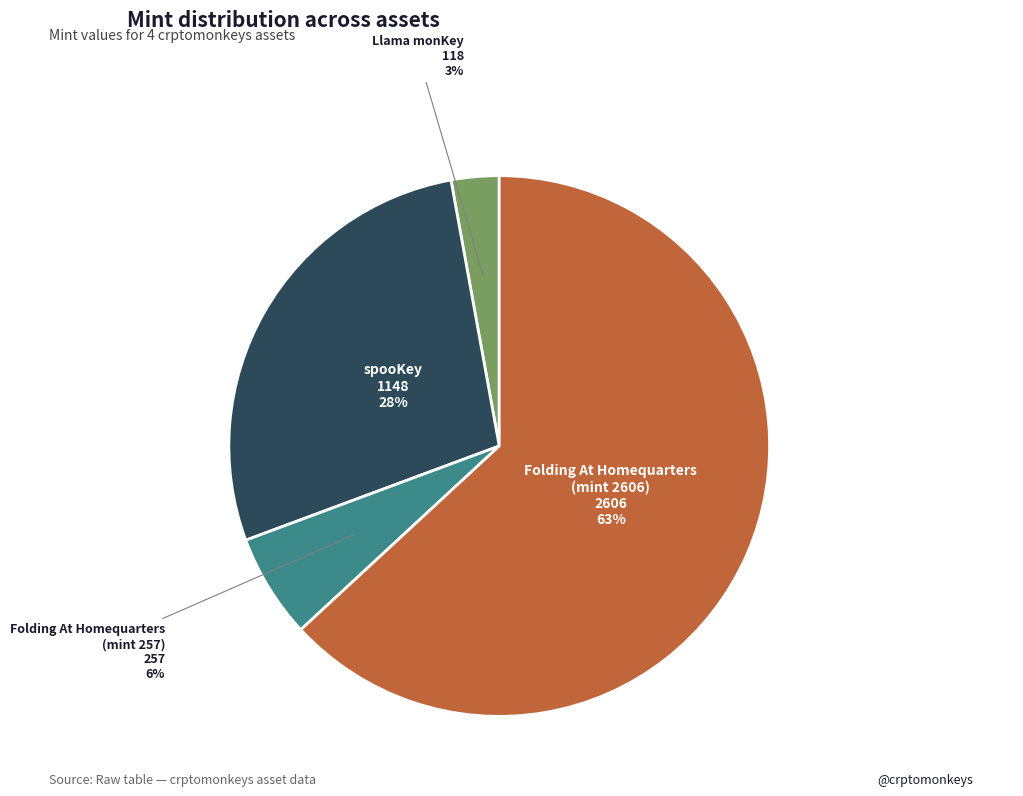

To the nearest percent, what is the difference between the Folding At Homequarters
(1099902963516) and Folding At Homequarters
(1099902969871) slice percentages?

57%